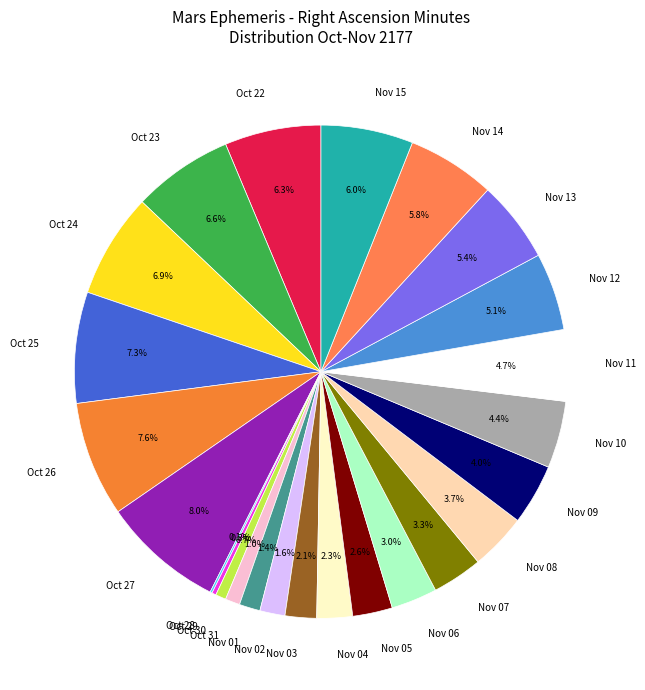

What percentage is NOT represented by Nov 12?

94.9%